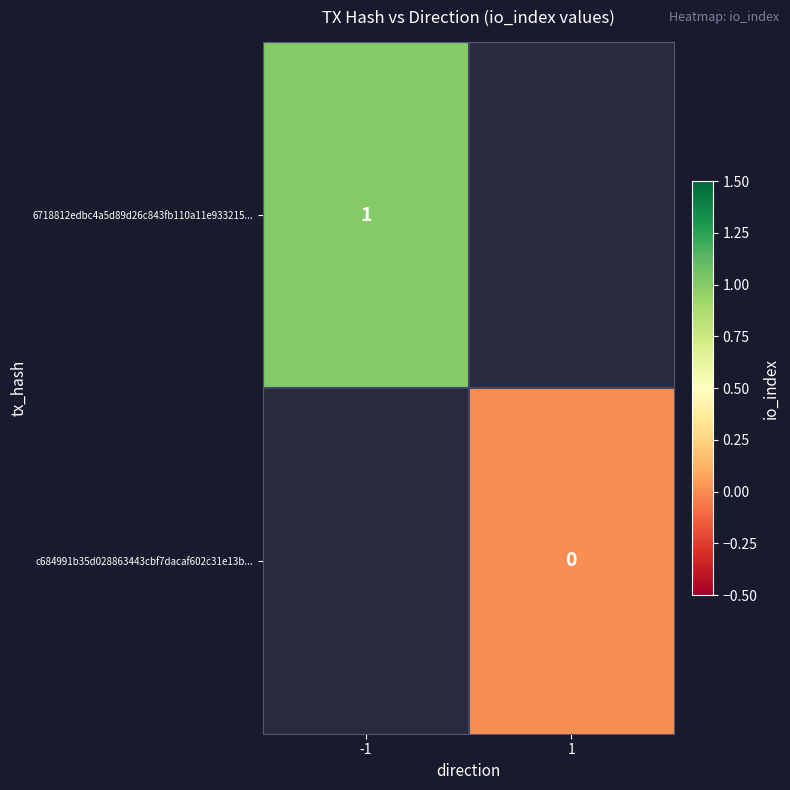

At which label does c684991b35d028863443cbf7dacaf602c31e13b... reach its minimum?

-1